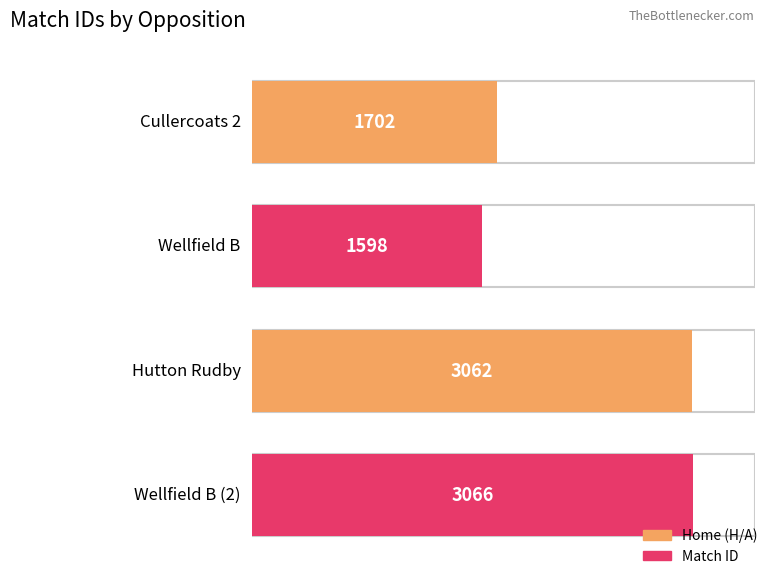

What is the change in value from Hutton Rudby to Wellfield B (2)?

+4